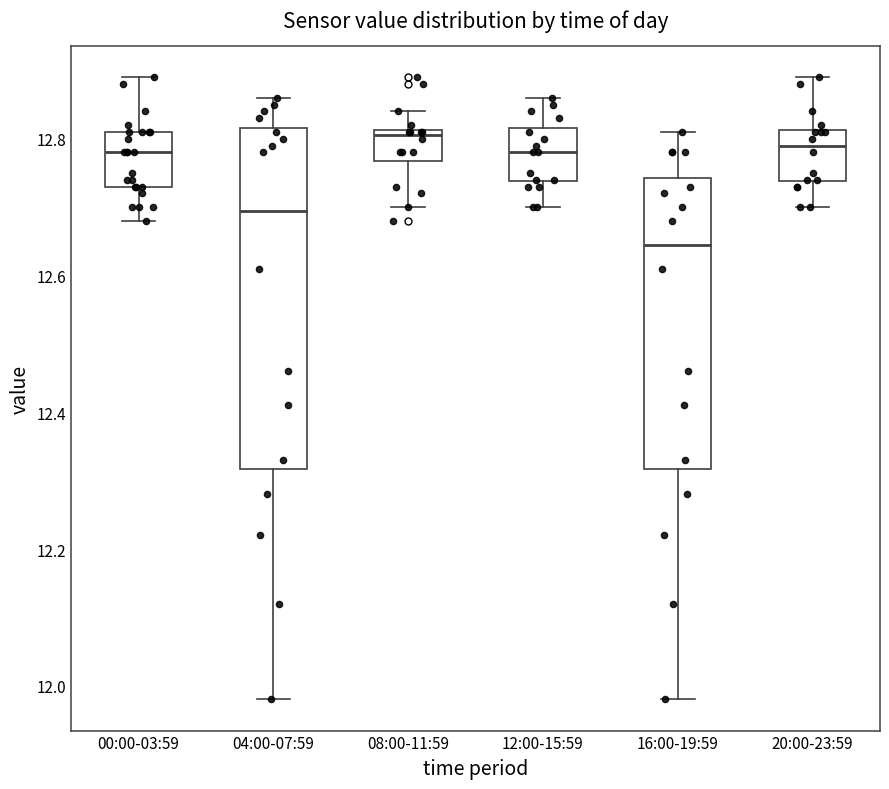

Comparing the boxes themselves (not the whiskers), which one is the tallest?

04:00-07:59